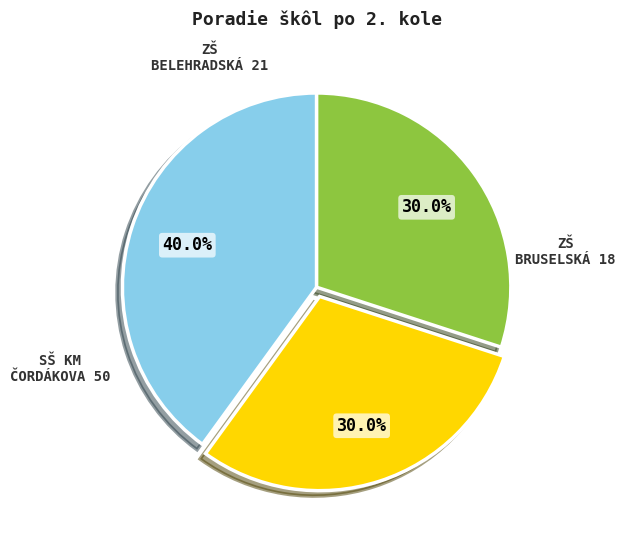

How many slices are in this pie chart?

3